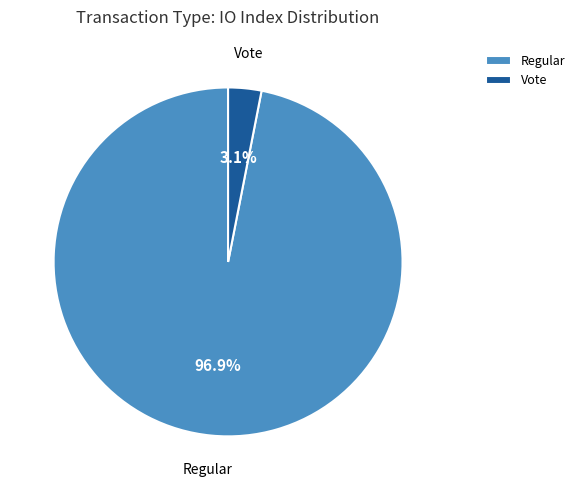

Do Vote and Regular together represent more than half of the pie?

Yes